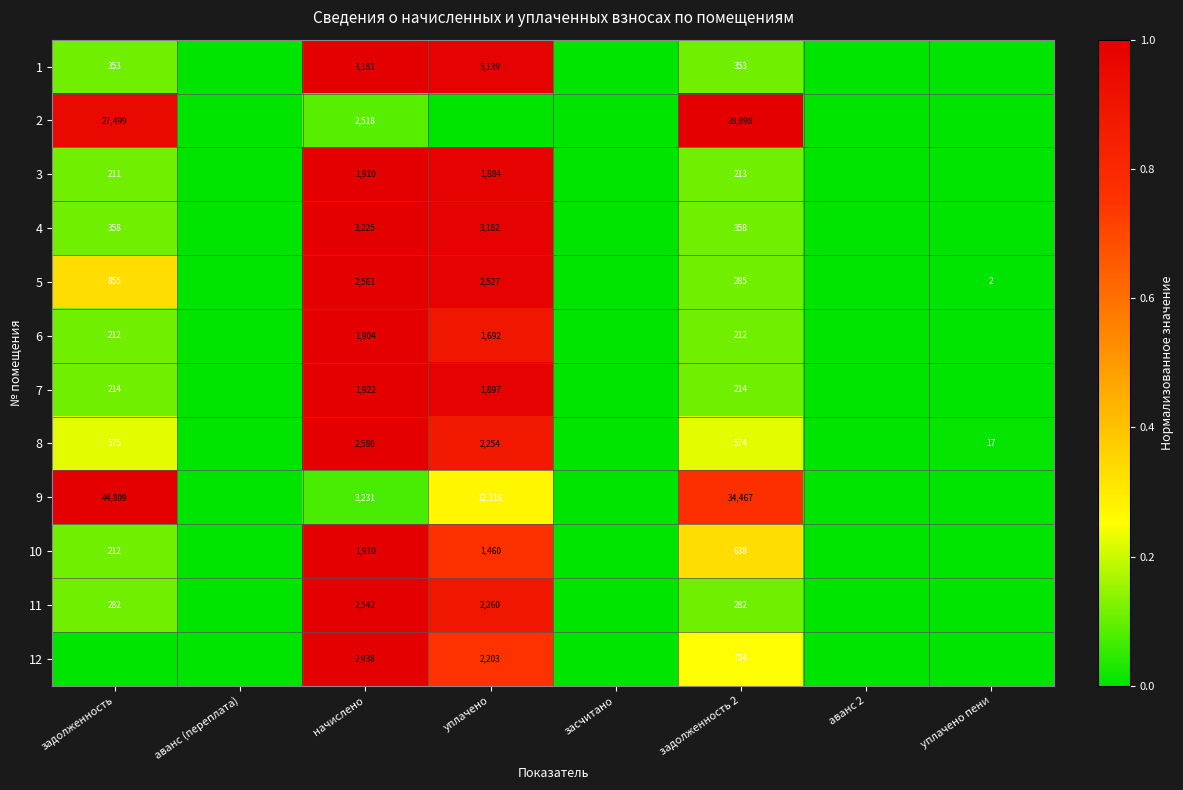

At how many categories does at least one series exceed 0?

5